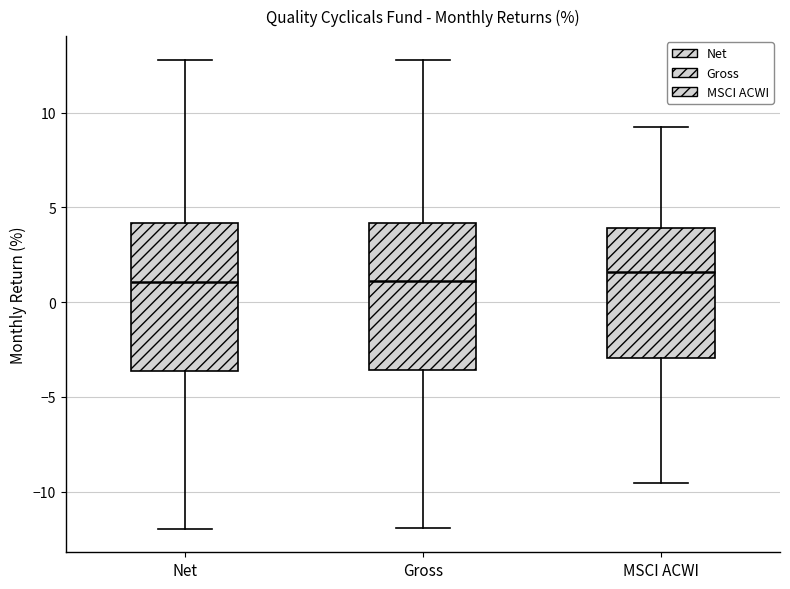

Where does the upper whisker of the box for Gross end on the y-axis? The values are not printed on the chart, so give them approximately, as read against the axis.

13.0